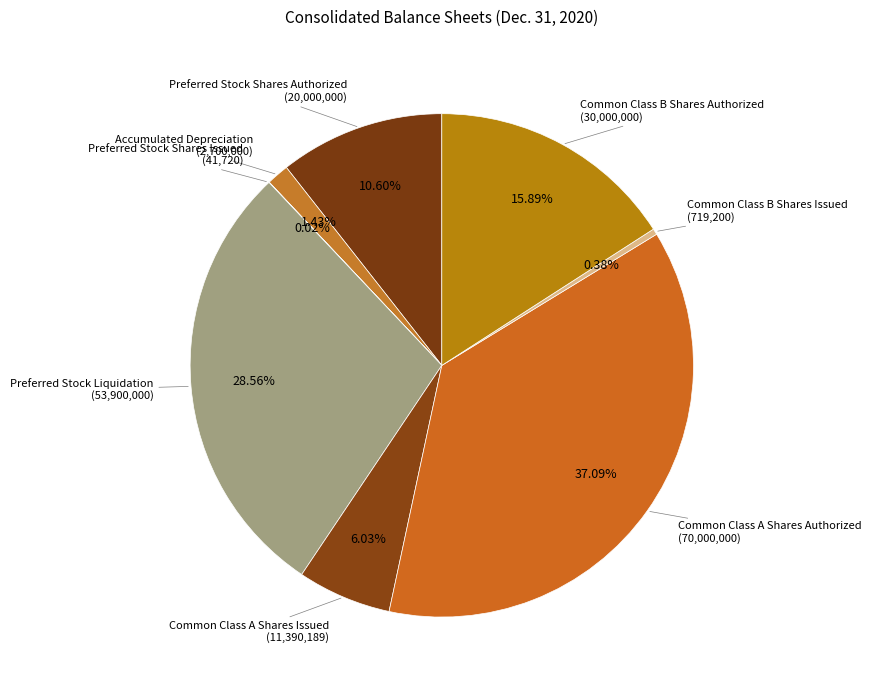

How many slices are in this pie chart?

8